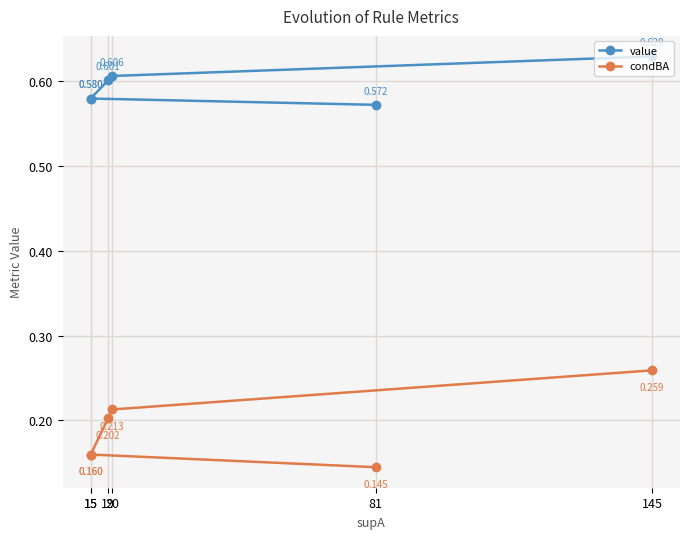

List the series in order of their peak value, lowest first.

condBA, value